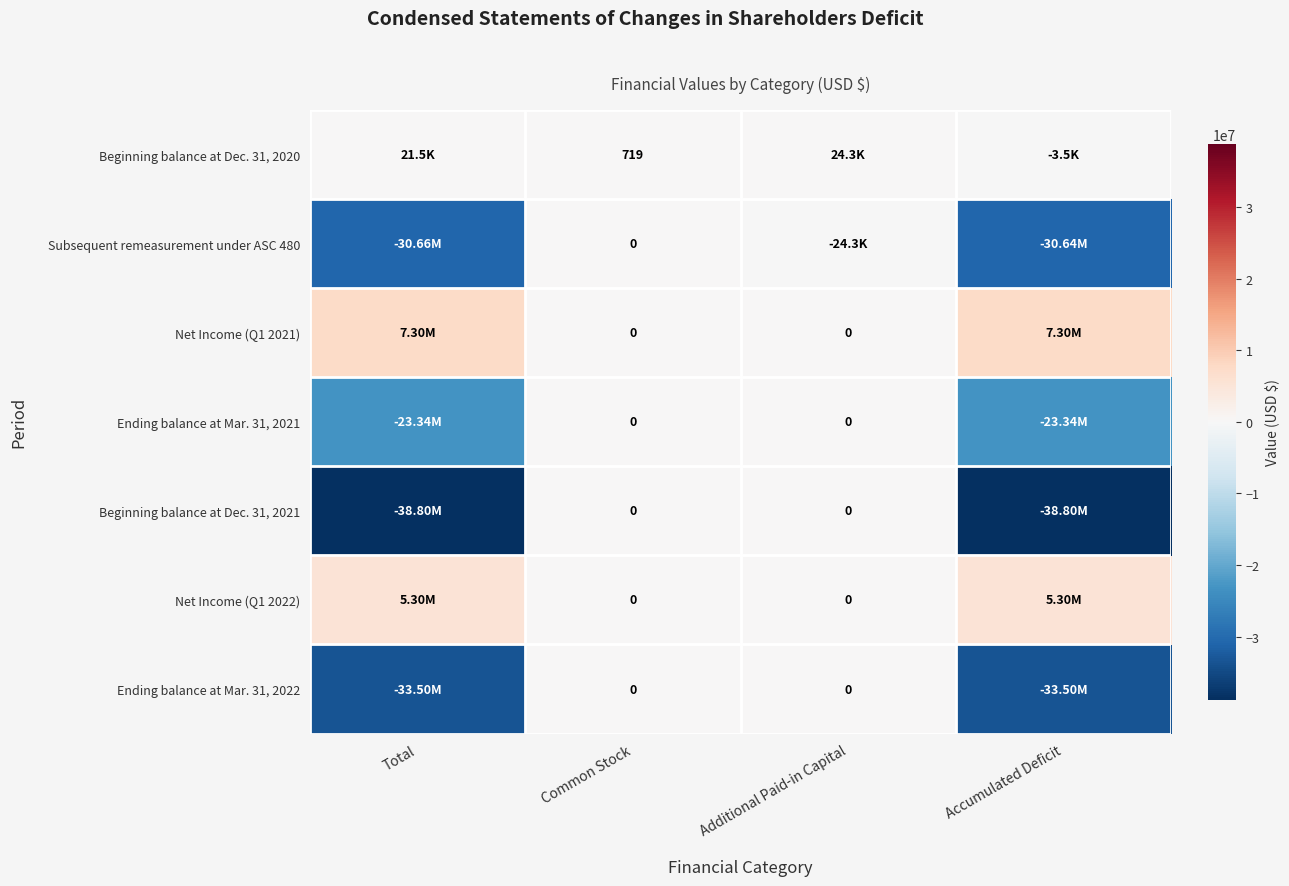

Rank the series by their maximum value, from lowest to highest.

Subsequent remeasurement under ASC 480, Ending balance at Mar. 31, 2021, Beginning balance at Dec. 31, 2021, Ending balance at Mar. 31, 2022, Beginning balance at Dec. 31, 2020, Net Income (Q1 2022), Net Income (Q1 2021)